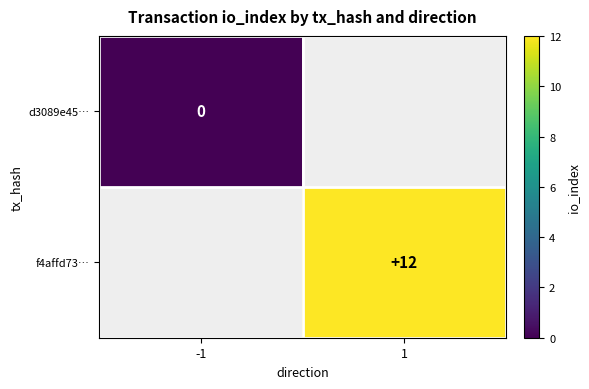

The f4affd73… series shows 12 at 1. True or false?

True